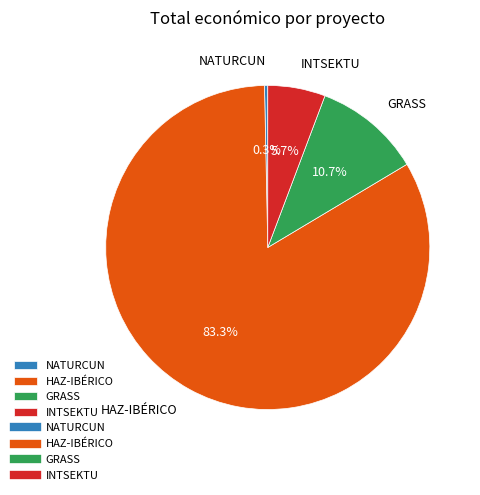

What is the largest slice in the pie chart?

HAZ-IBÉRICO